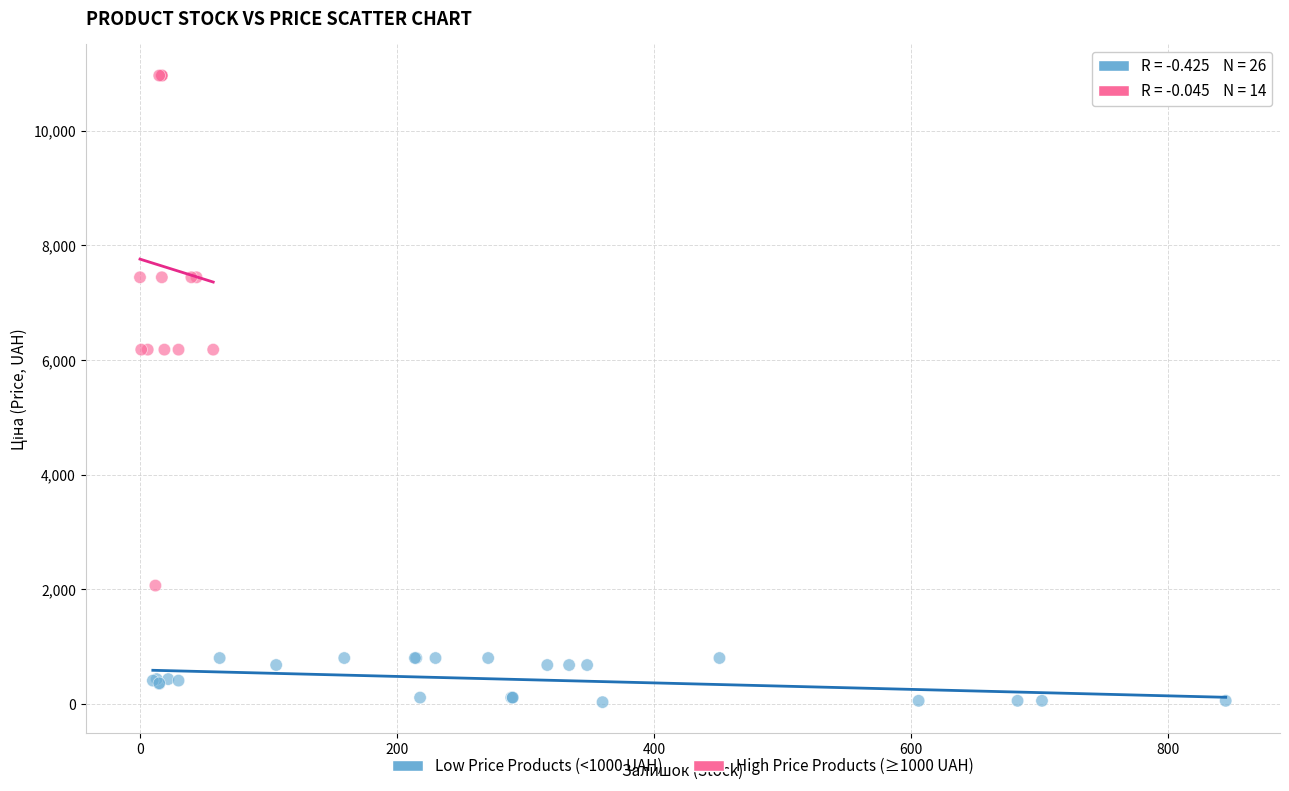

Which series reaches the minimum Y coordinate?

Low Price Products (<1000 UAH)